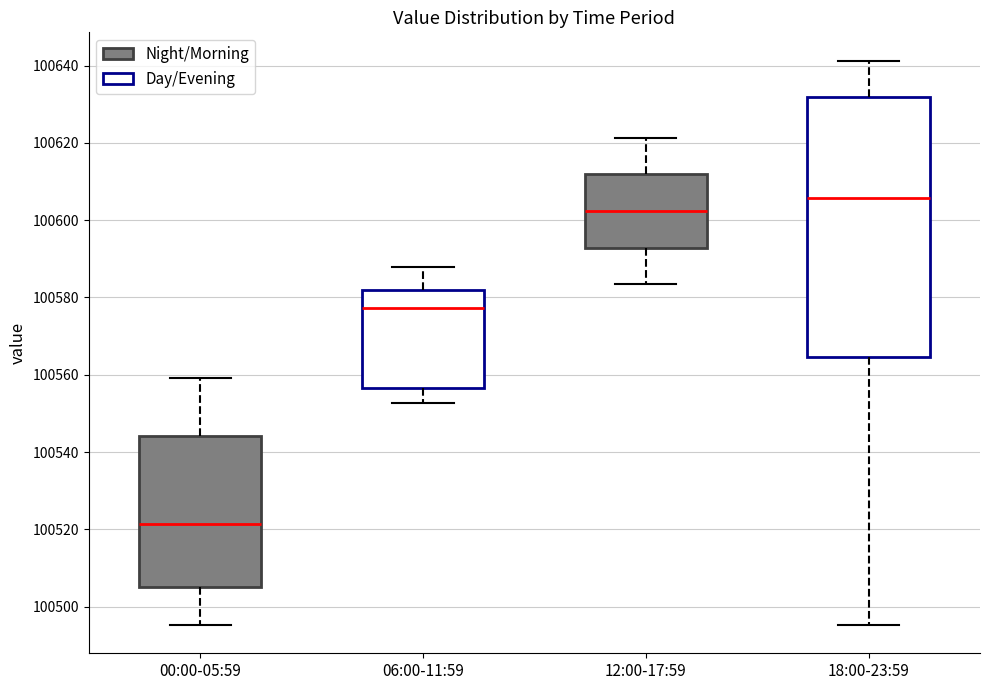

Which box is the tallest, from its lower edge to its upper edge?

18:00-23:59